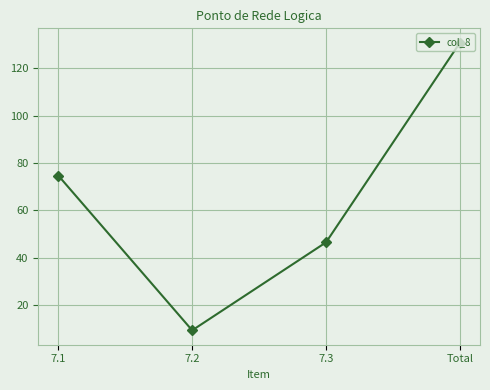

True or false: there are more than 0 points higher than both neighbors.

False